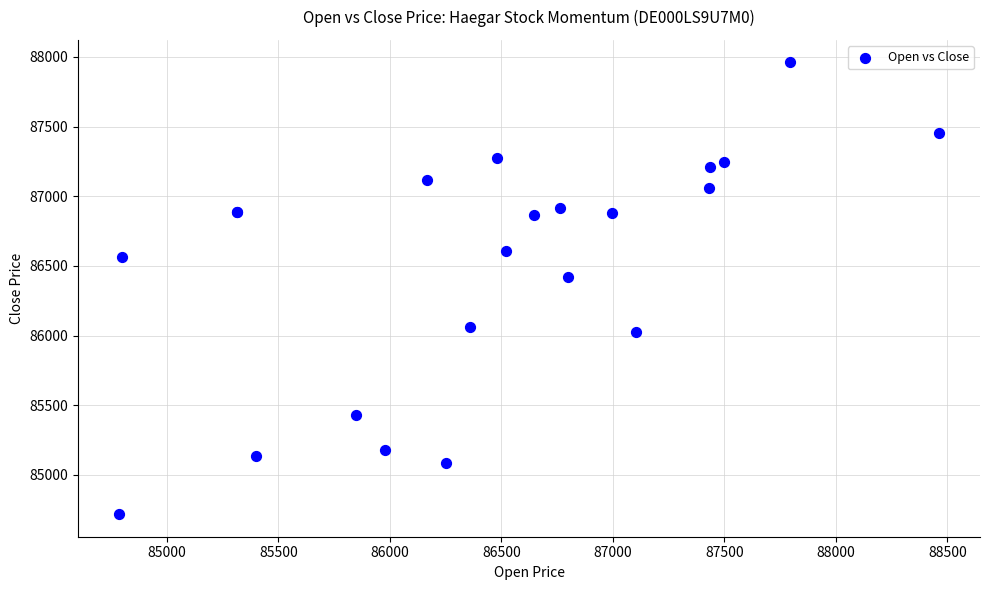

What Y value in the scatter plot is closest to 86339?

86421